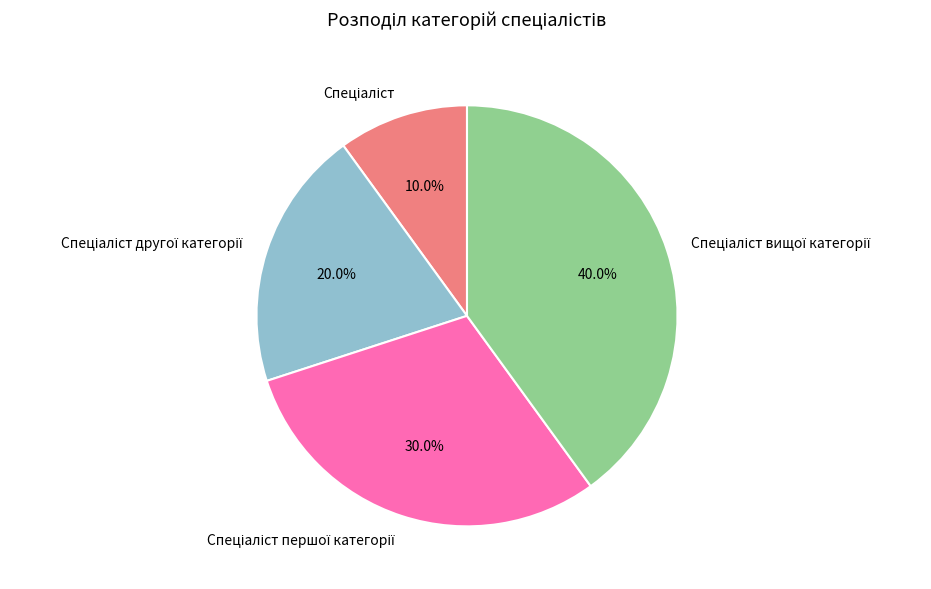

Is there any slice that represents more than half of the pie?

No